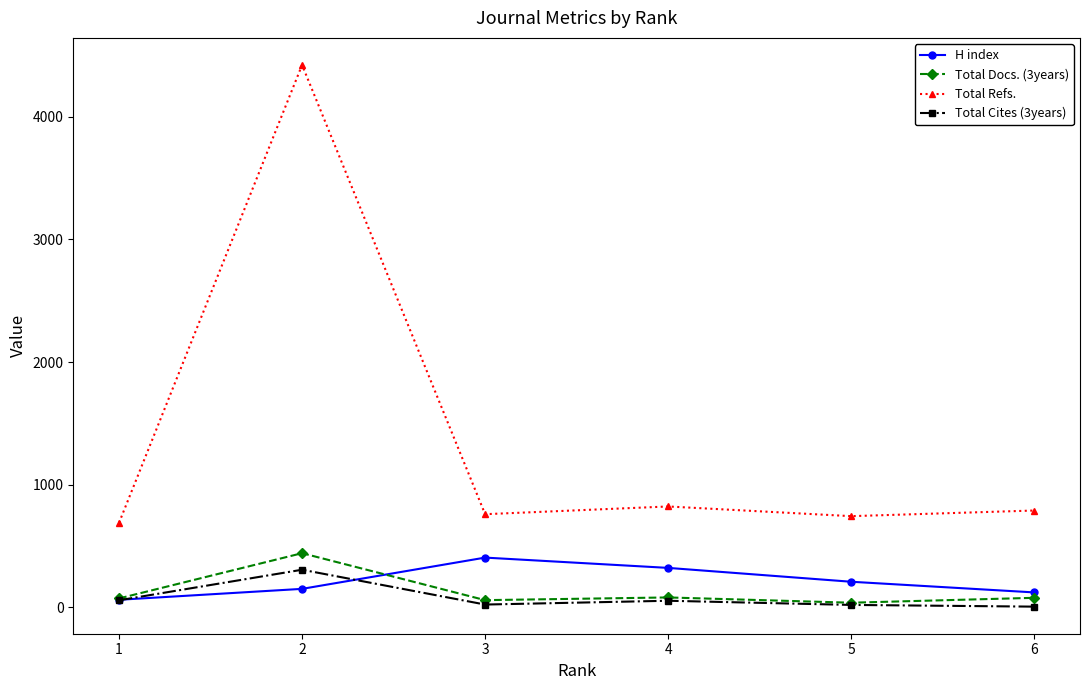

Which series has the largest total across all categories?

Total Refs.